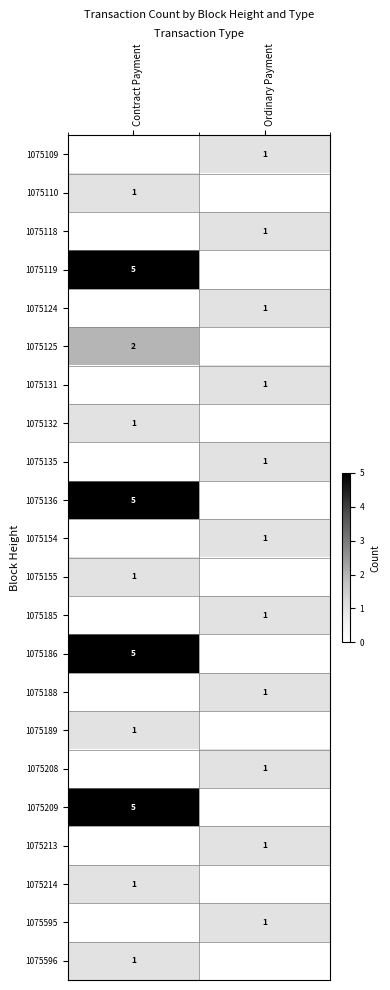

The value of 1075118 at Ordinary Payment is 1. True or false?

True